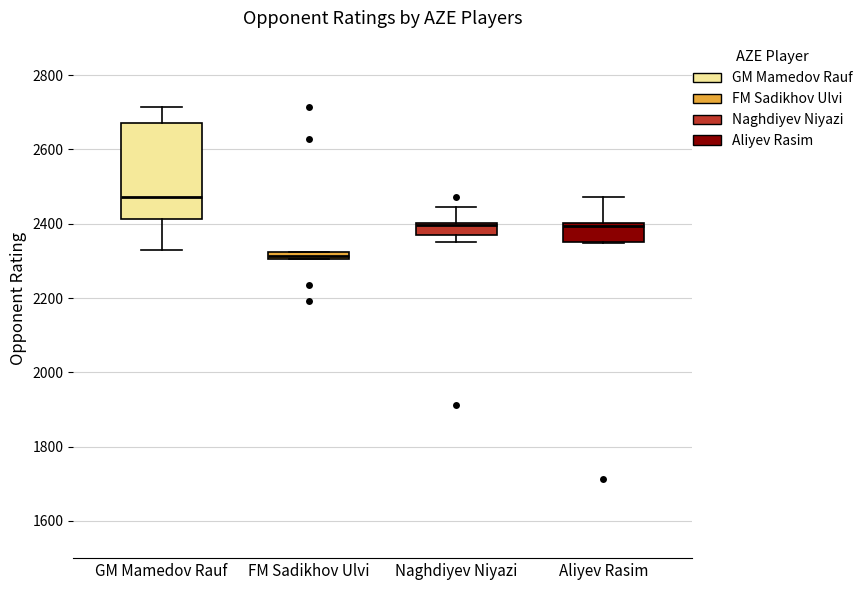

Comparing the boxes themselves (not the whiskers), which one is the tallest?

GM Mamedov Rauf